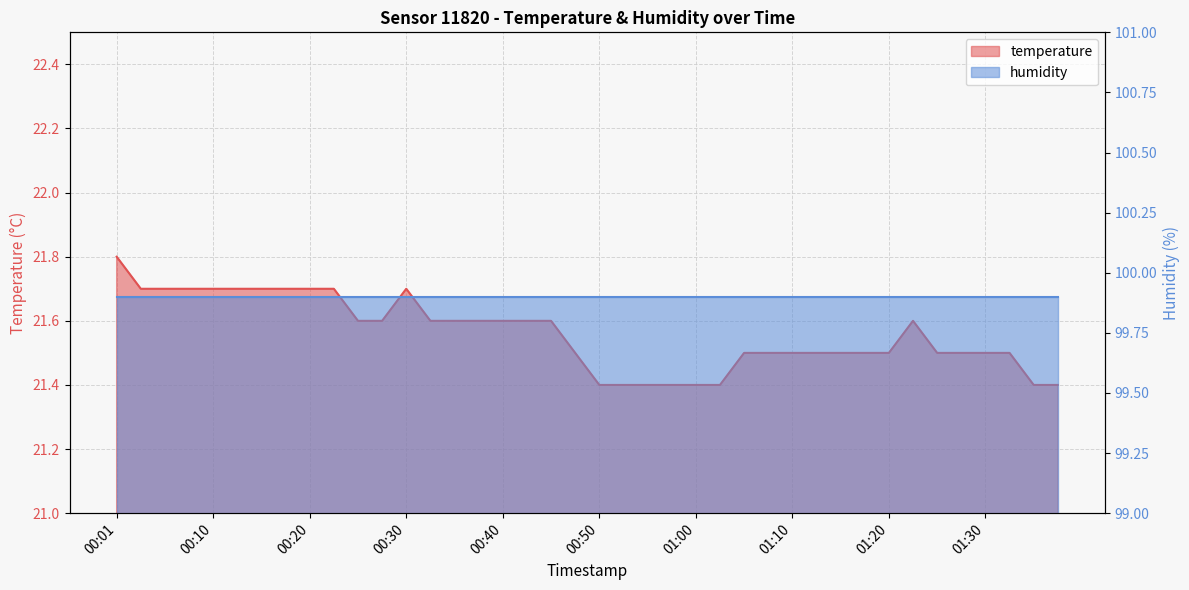

Reading left to right, what are all the values shown in this chart?

00:01=21.8	00:03=21.7	00:06=21.7	00:08=21.7	00:10=21.7	00:13=21.7	00:15=21.7	00:18=21.7	00:20=21.7	00:23=21.7	00:25=21.6	00:27=21.6	00:30=21.7	00:32=21.6	00:35=21.6	00:37=21.6	00:40=21.6	00:42=21.6	00:45=21.6	00:47=21.5	00:50=21.4	00:52=21.4	00:55=21.4	00:57=21.4	01:00=21.4	01:02=21.4	01:05=21.5	01:07=21.5	01:10=21.5	01:12=21.5	01:15=21.5	01:17=21.5	01:20=21.5	01:22=21.6	01:25=21.5	01:27=21.5	01:30=21.5	01:32=21.5	01:35=21.4	01:37=21.4